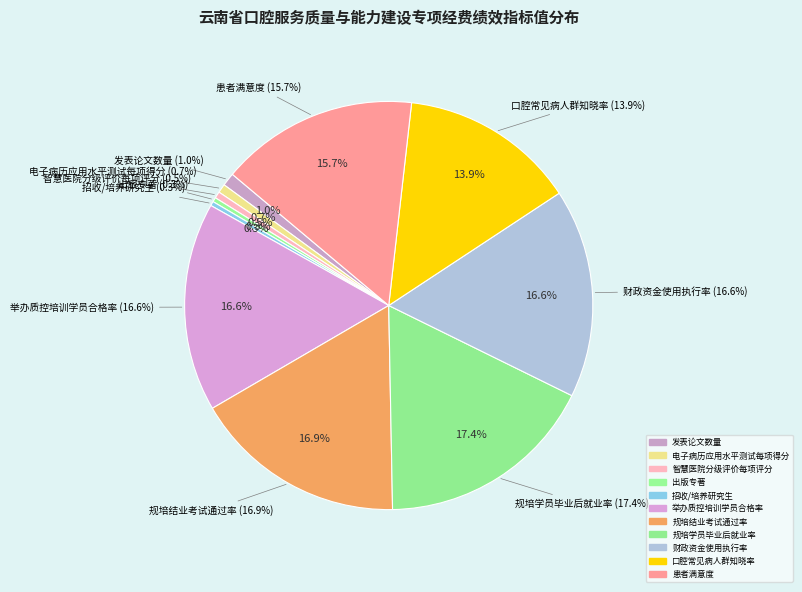

What is the largest slice in the pie chart?

规培学员毕业后就业率